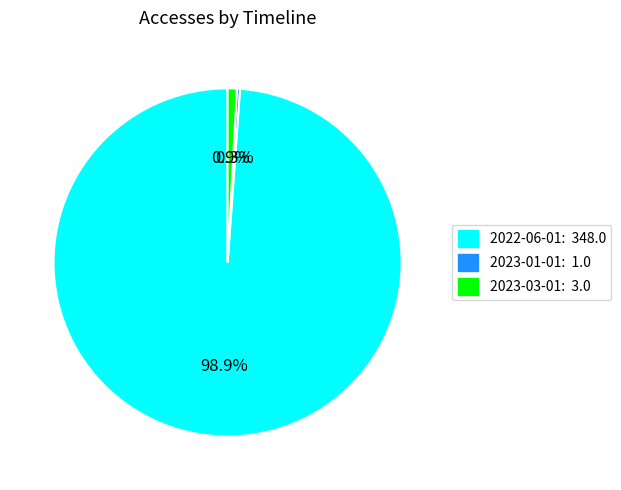

How many slices are in this pie chart?

3